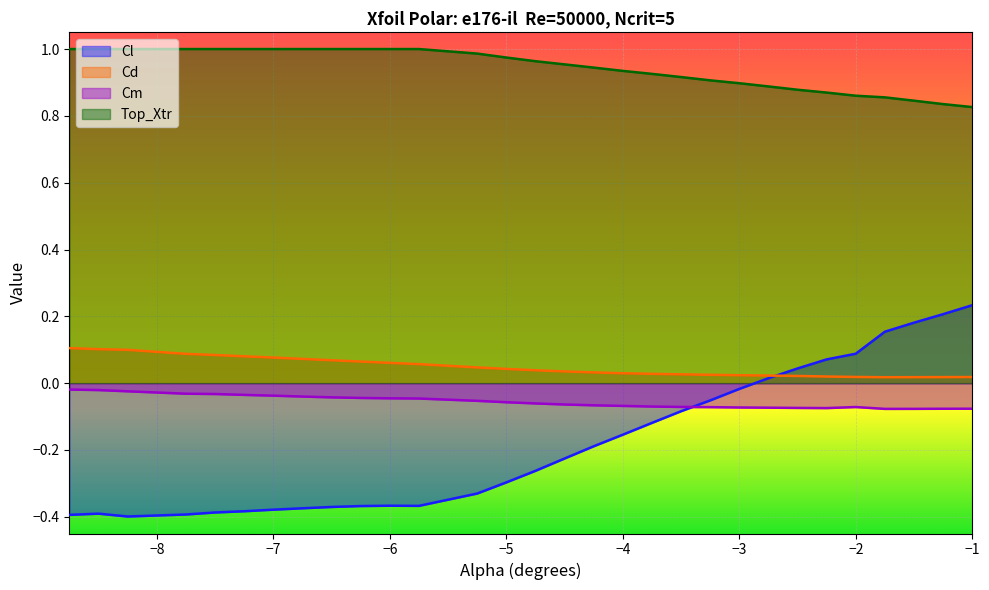

Rank the series by their maximum value, from lowest to highest.

Cm, Cd, Cl, Top_Xtr